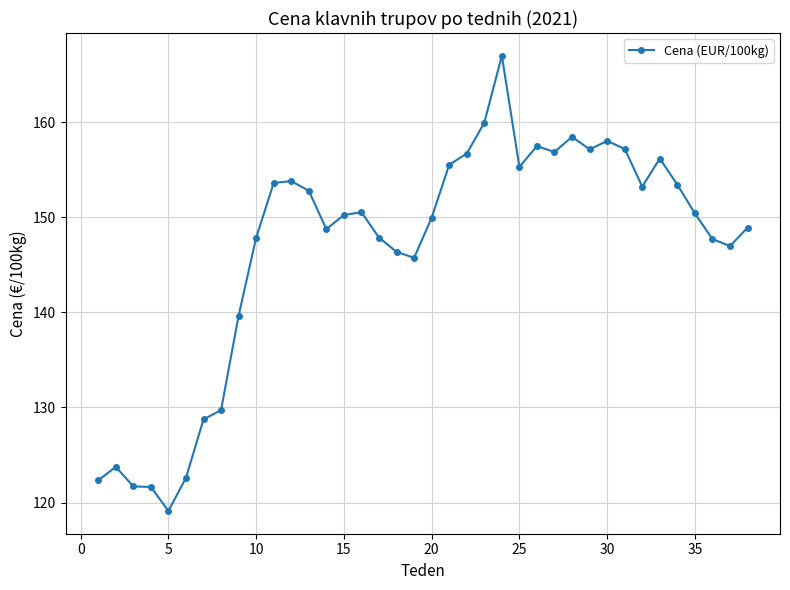

True or false: there are more than 2 points higher than both neighbors.

True